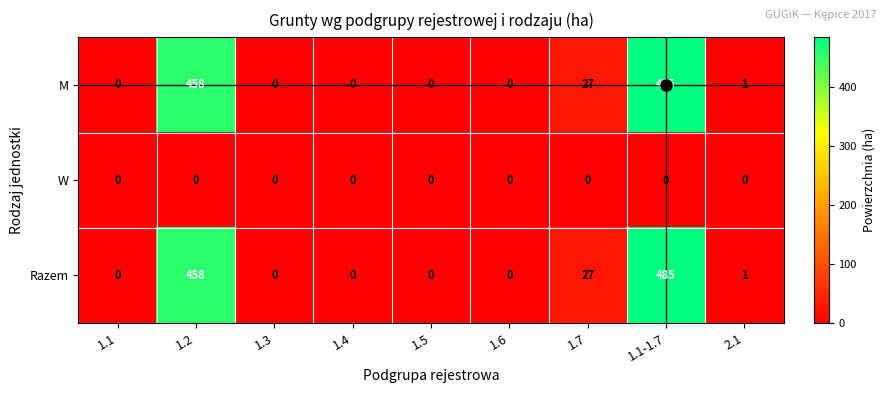

True or false: M has a value of -322 at 1.6.

False